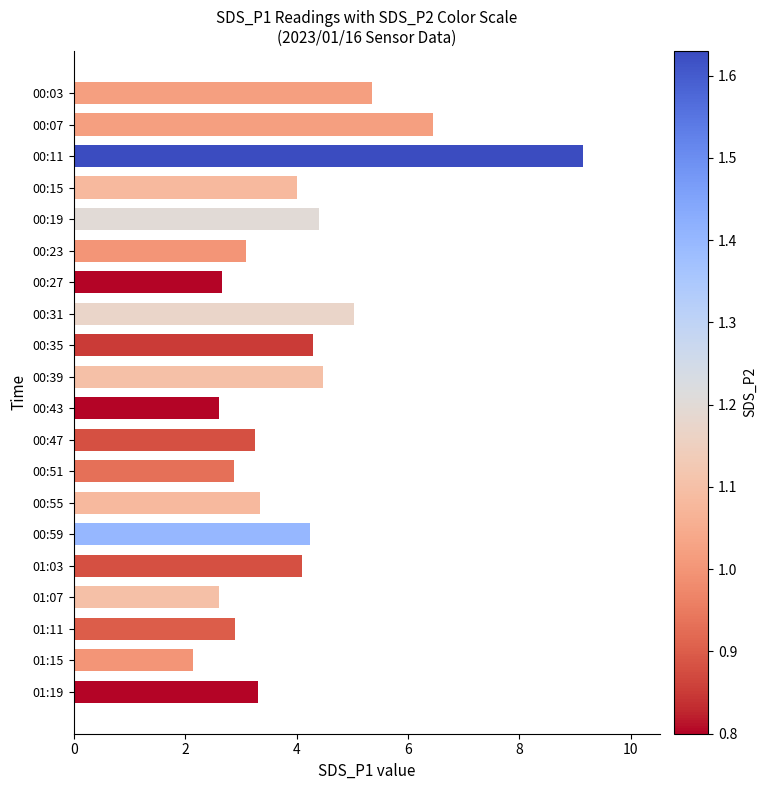

The chart shows a value of 2.7 at 00:27. True or false?

True